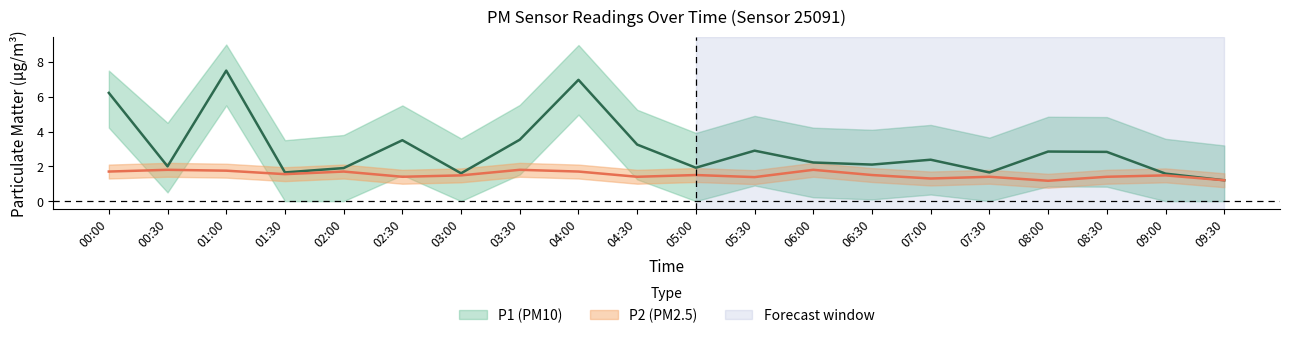

Which series has the largest total across all categories?

P1